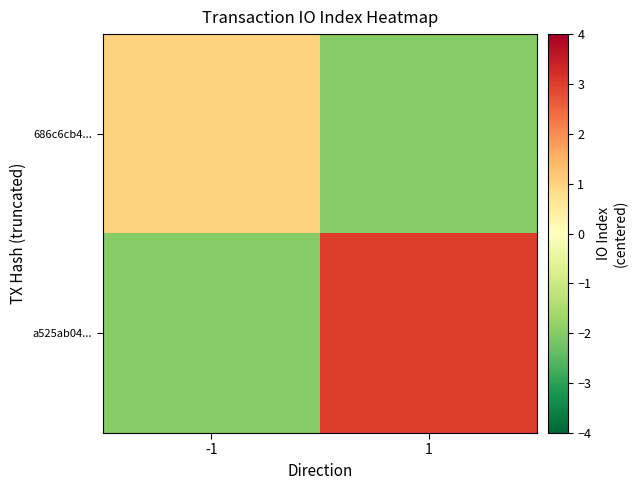

What is the minimum value shown in the chart?

-2